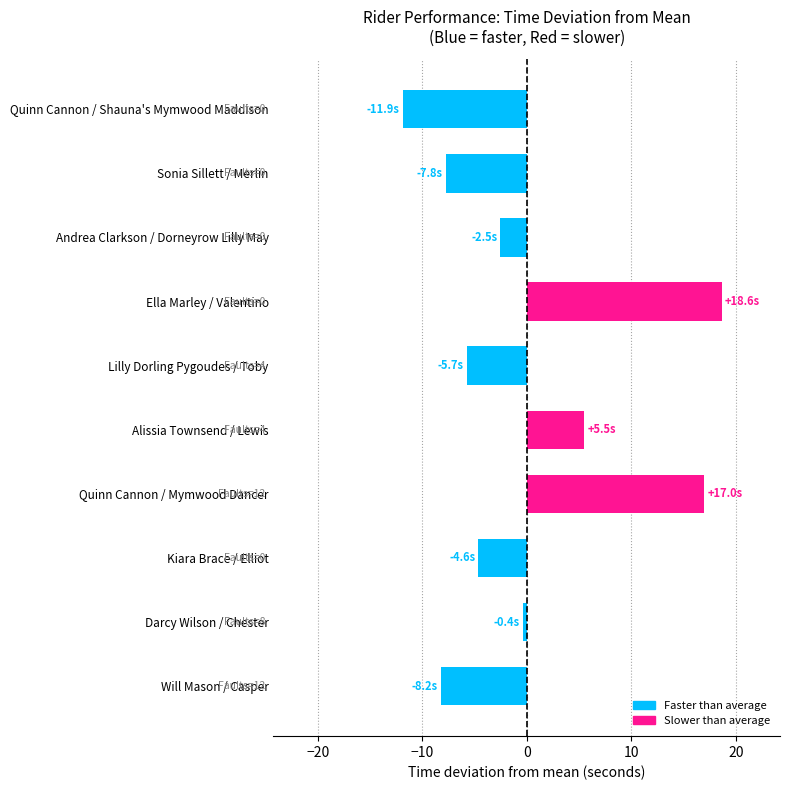

How many negative values are there?

7